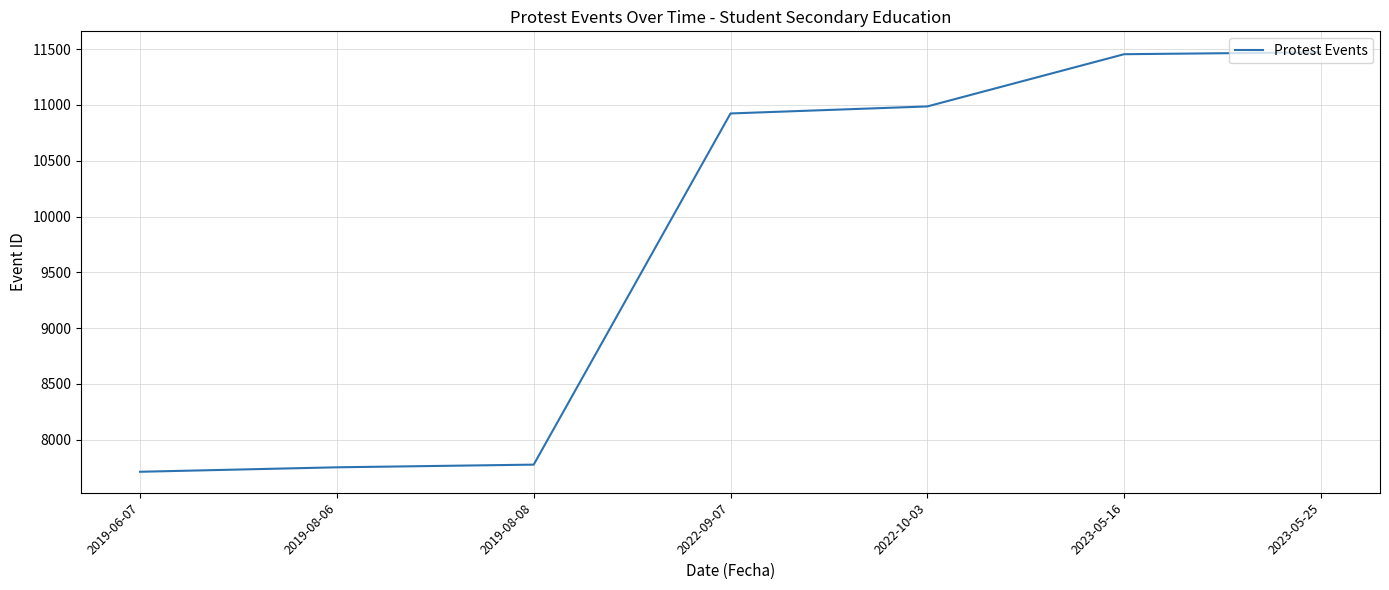

True or false: the data has more than 2 interior local peaks.

False